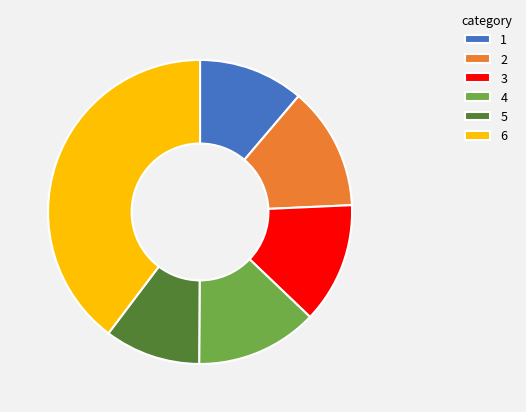

Does any single category account for the majority?

No